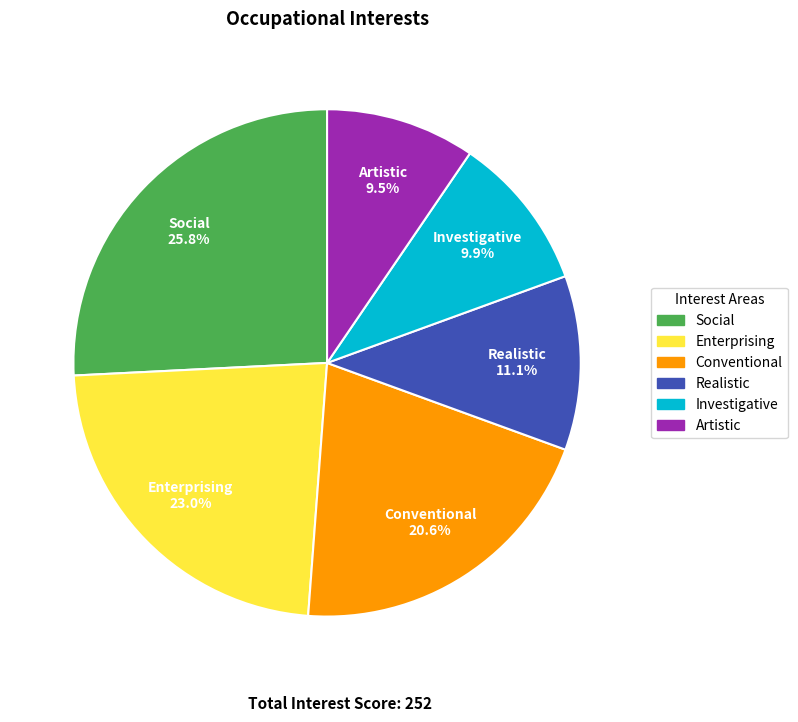

To the nearest percent, what portion does Enterprising represent?

23%